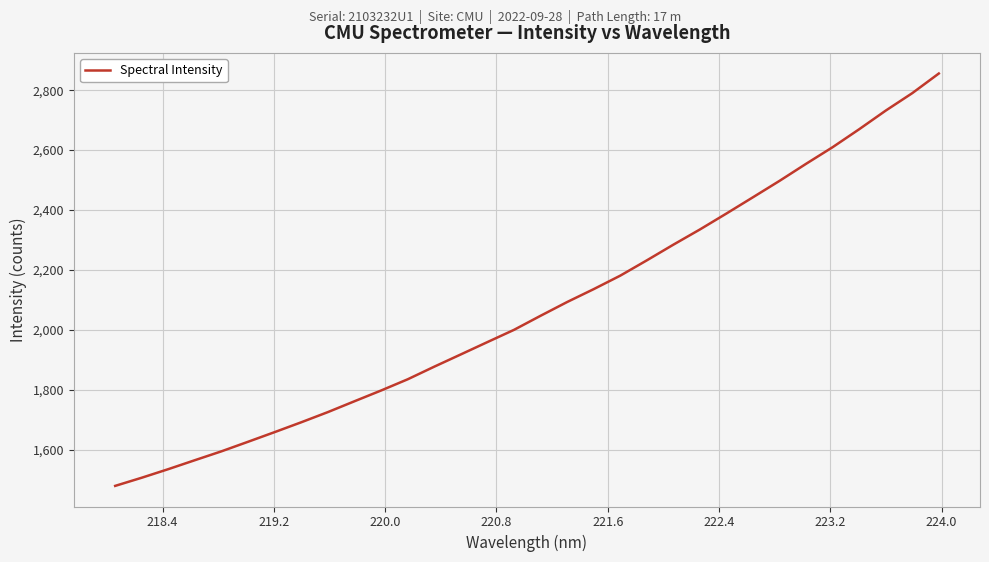

What is the greatest value displayed?

2855.9